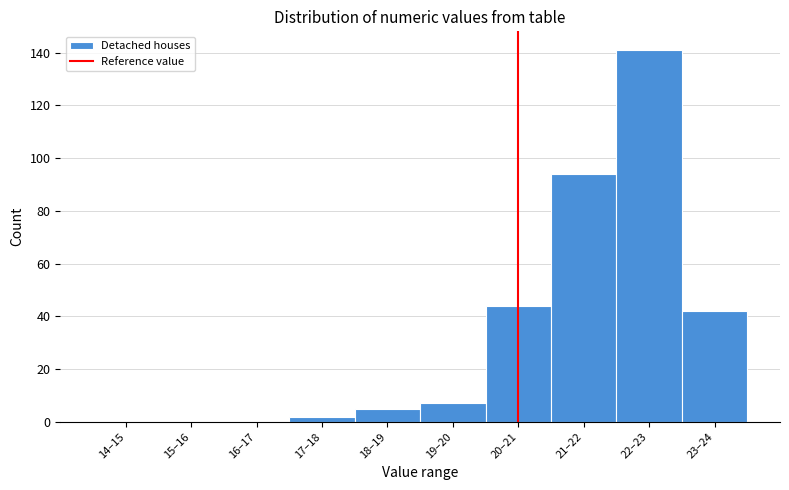

Reading left to right, list all the values displayed in this chart.

14–15=0	15–16=0	16–17=0	17–18=2	18–19=5	19–20=7	20–21=44	21–22=94	22–23=141	23–24=42